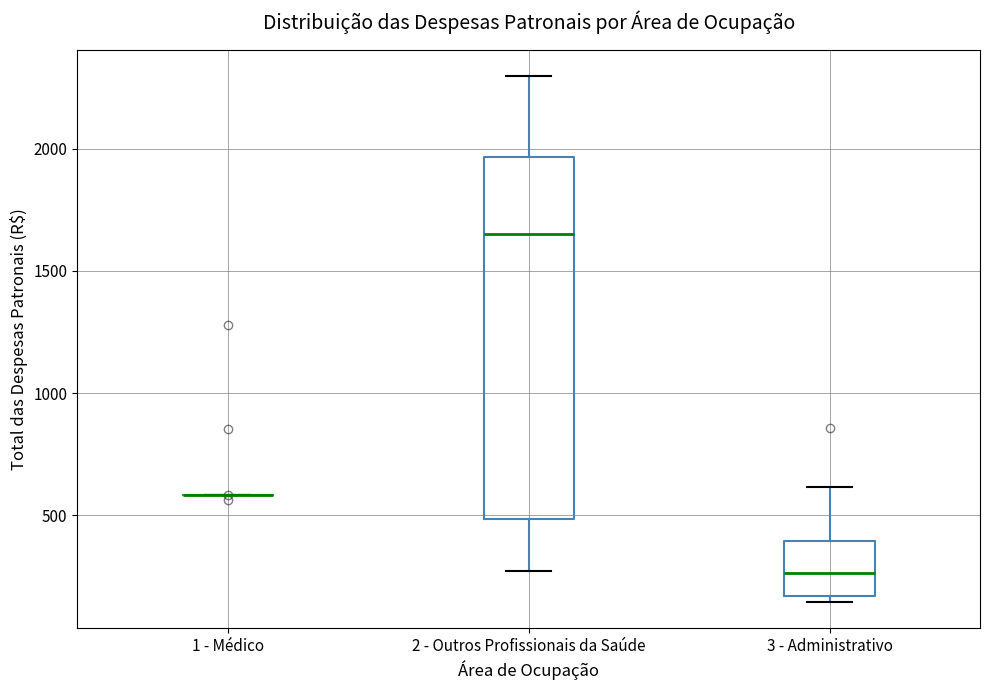

Reading left to right, transcribe this box plot: for each box, give where its median line is, the range the box spans, and where its two whiskers end, as read against the y-axis. The values are not printed on the chart, so give them approximately, as read against the axis.

1 - Médico: box collapsed to a line at 600, whiskers 600 to 600
2 - Outros Profissionais da Saúde: median 1650, box 500 to 1950, whiskers 250 to 2300
3 - Administrativo: median 250, box 150 to 400, whiskers 150 (just below the box's lower edge) to 600